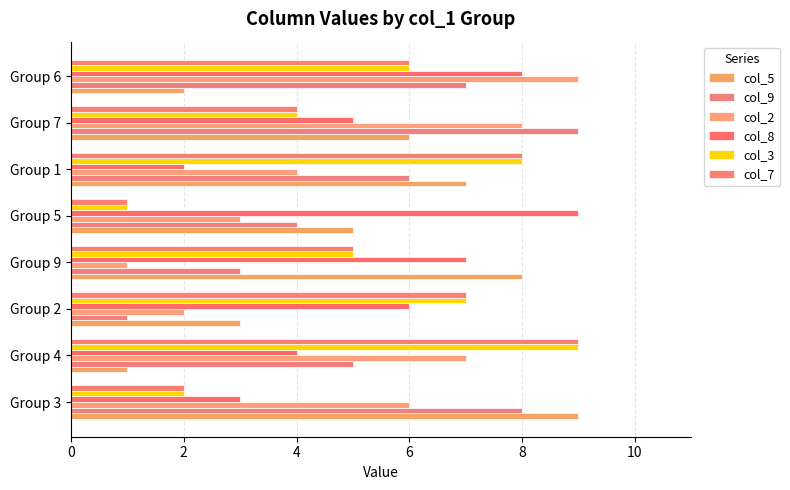

What is the greatest value displayed?

9